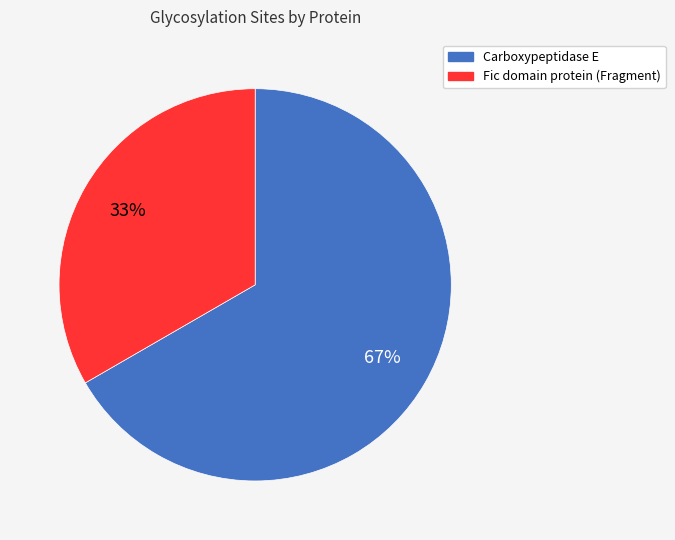

Do Carboxypeptidase E and Fic domain protein (Fragment) together represent more than half of the pie?

Yes